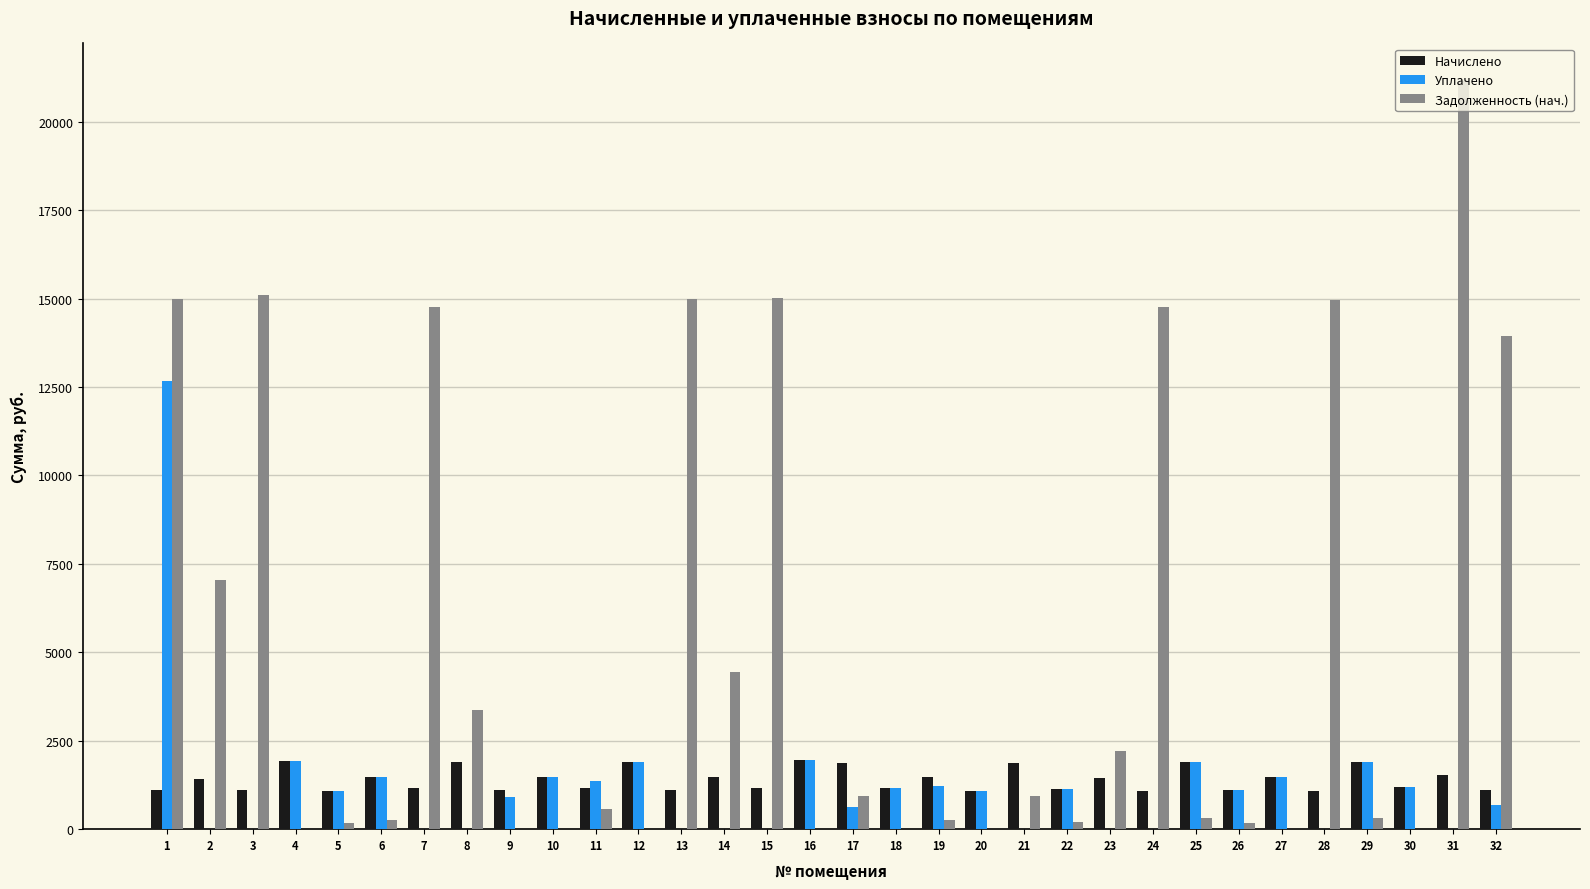

The value of Начислено at 23 is 709.1. True or false?

False